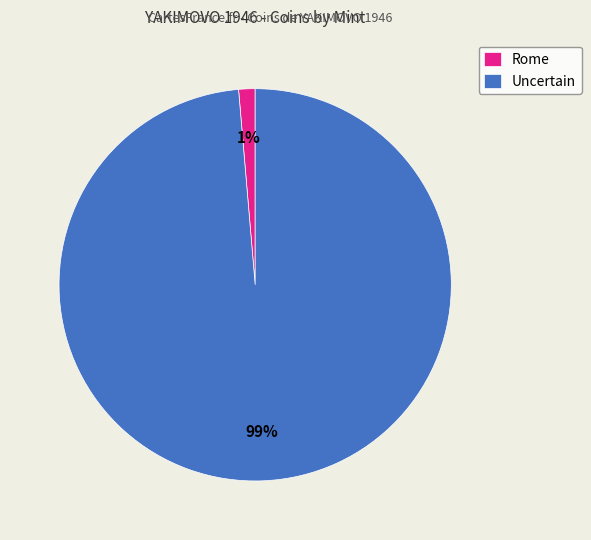

How many segments does this pie chart have?

2